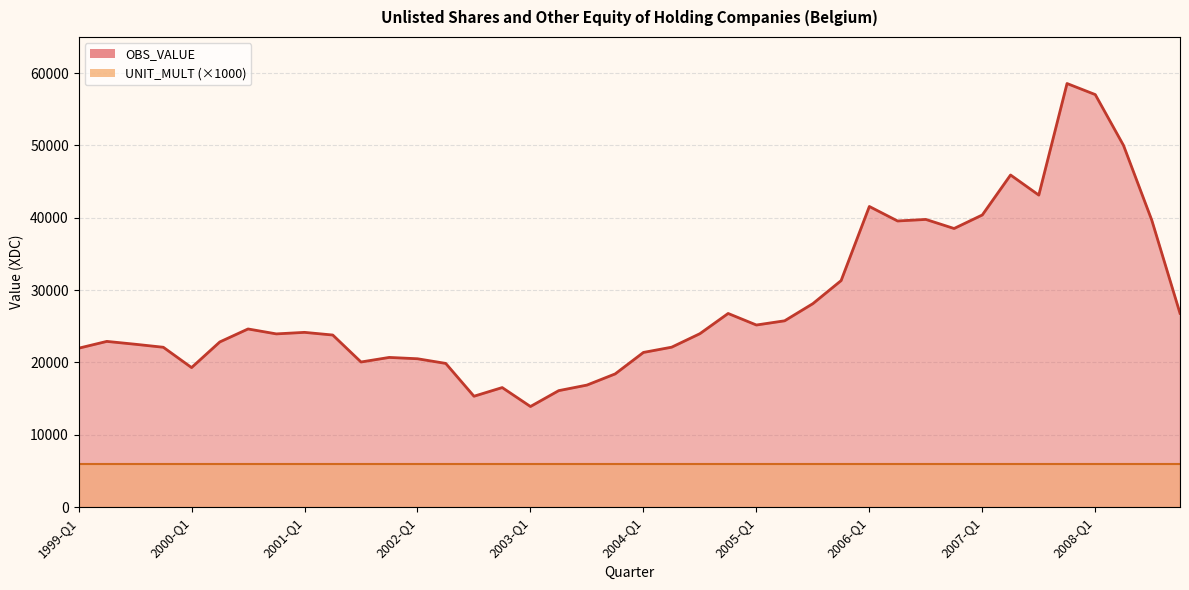

Rank the categories by value from highest to lowest.

2007-Q4, 2008-Q1, 2008-Q2, 2007-Q2, 2007-Q3, 2006-Q1, 2007-Q1, 2006-Q3, 2008-Q3, 2006-Q2, 2006-Q4, 2005-Q4, 2005-Q3, 2008-Q4, 2004-Q4, 2005-Q2, 2005-Q1, 2000-Q3, 2001-Q1, 2004-Q3, 2000-Q4, 2001-Q2, 1999-Q2, 2000-Q2, 1999-Q3, 2004-Q2, 1999-Q4, 1999-Q1, 2004-Q1, 2001-Q4, 2002-Q1, 2001-Q3, 2002-Q2, 2000-Q1, 2003-Q4, 2003-Q3, 2002-Q4, 2003-Q2, 2002-Q3, 2003-Q1